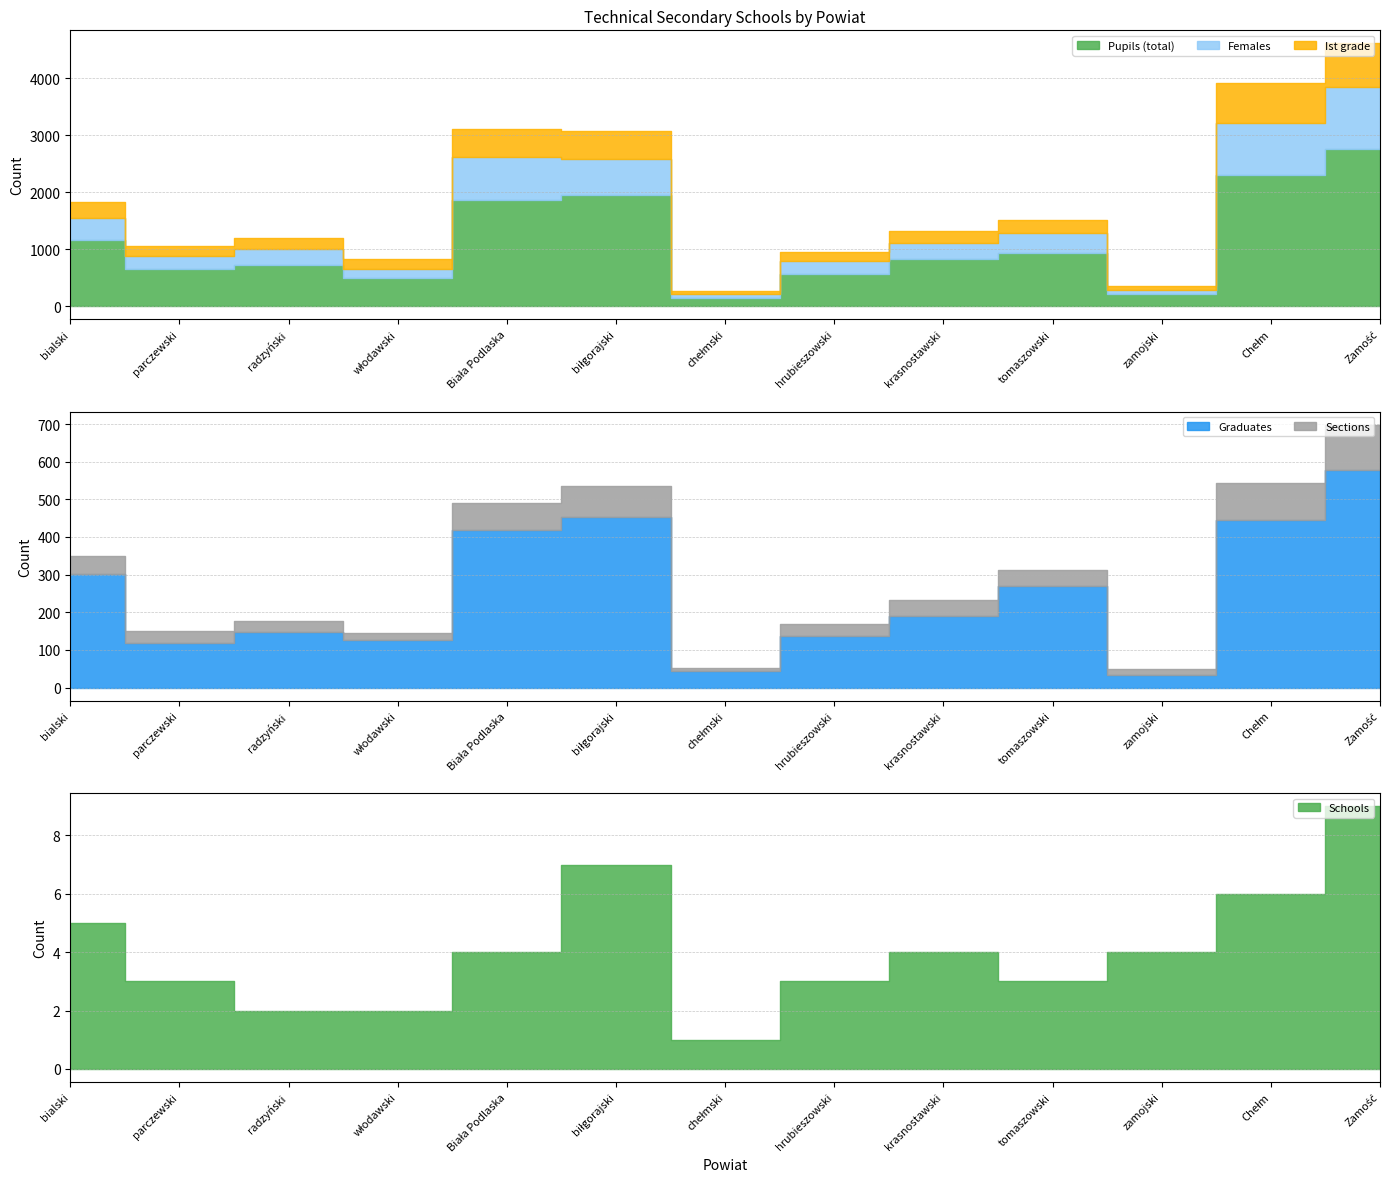

What is the sum of all Sections values?

641